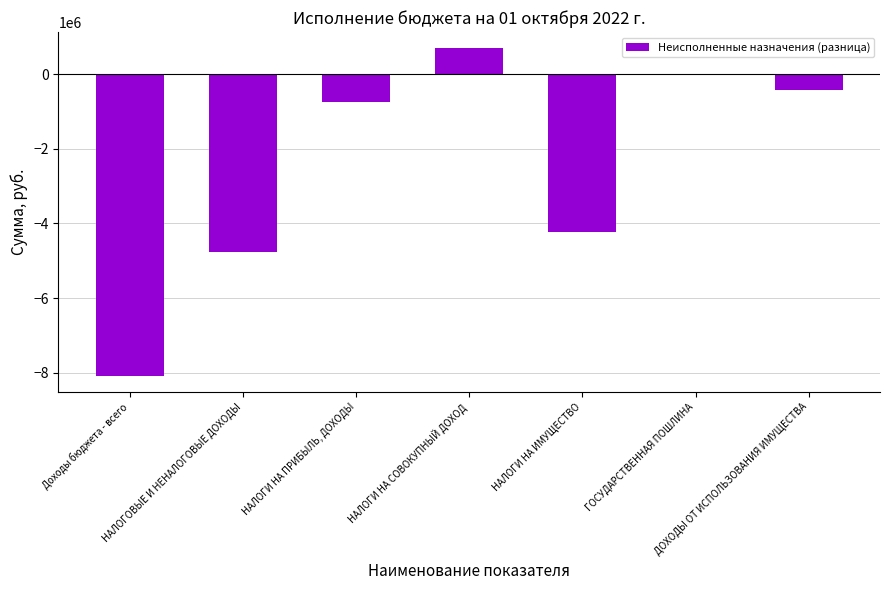

What is the change in value from НАЛОГИ НА ПРИБЫЛЬ, ДОХОДЫ to ДОХОДЫ ОТ ИСПОЛЬЗОВАНИЯ ИМУЩЕСТВА?

+321208.6